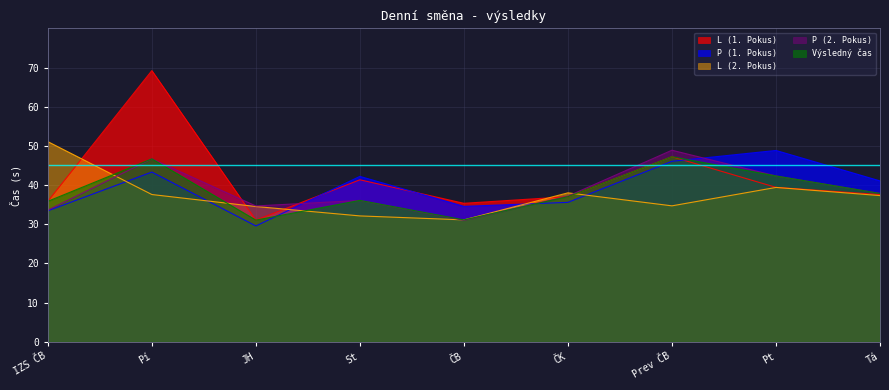

List the series in order of their peak value, highest first.

L (1. Pokus), L (2. Pokus), P (2. Pokus), P (1. Pokus), Výsledný čas